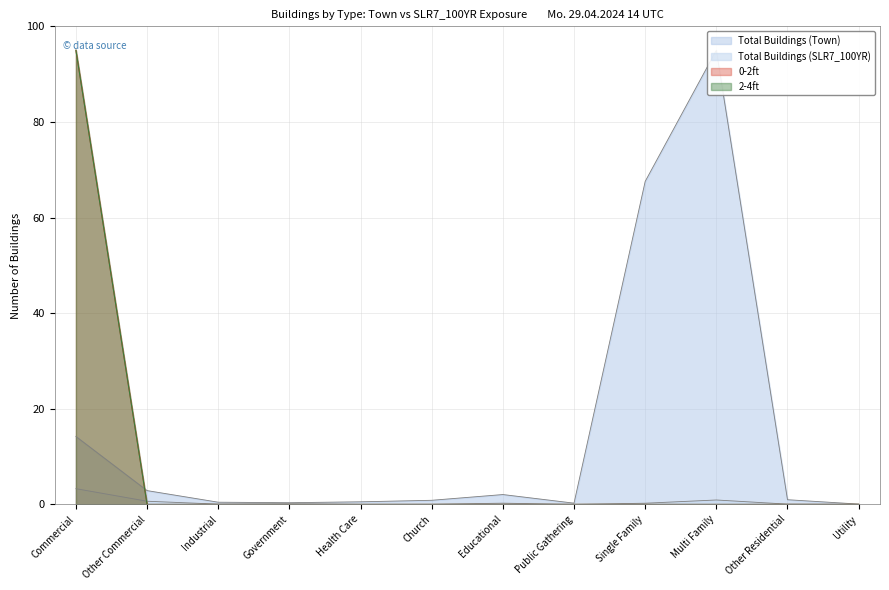

The Total Buildings (SLR7_100YR) series shows 0.0 at Health Care. True or false?

True